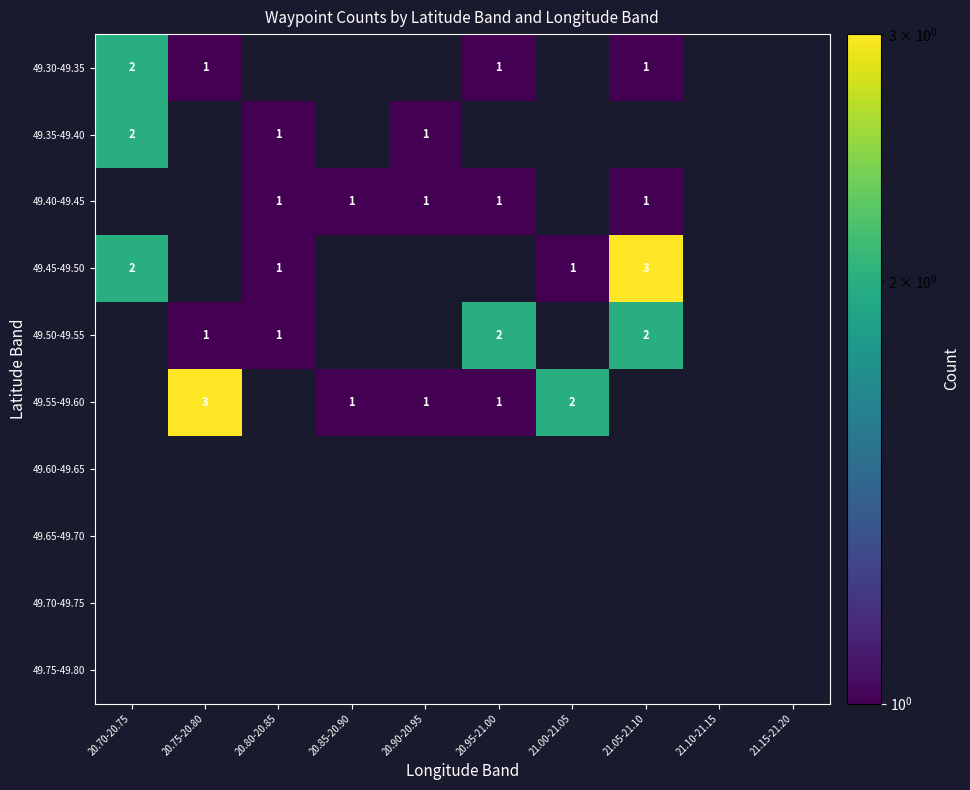

The value of 49.30-49.35 at 20.75-20.80 is 1. True or false?

True